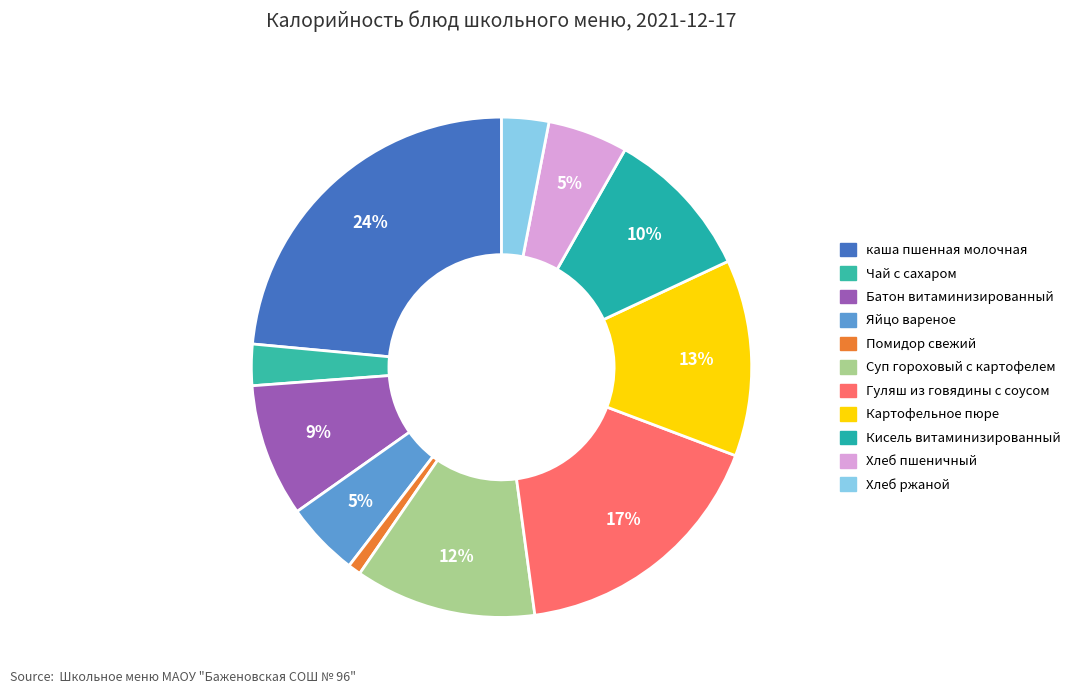

How much of the chart is everything except Гуляш из говядины с соусом?

82.9%